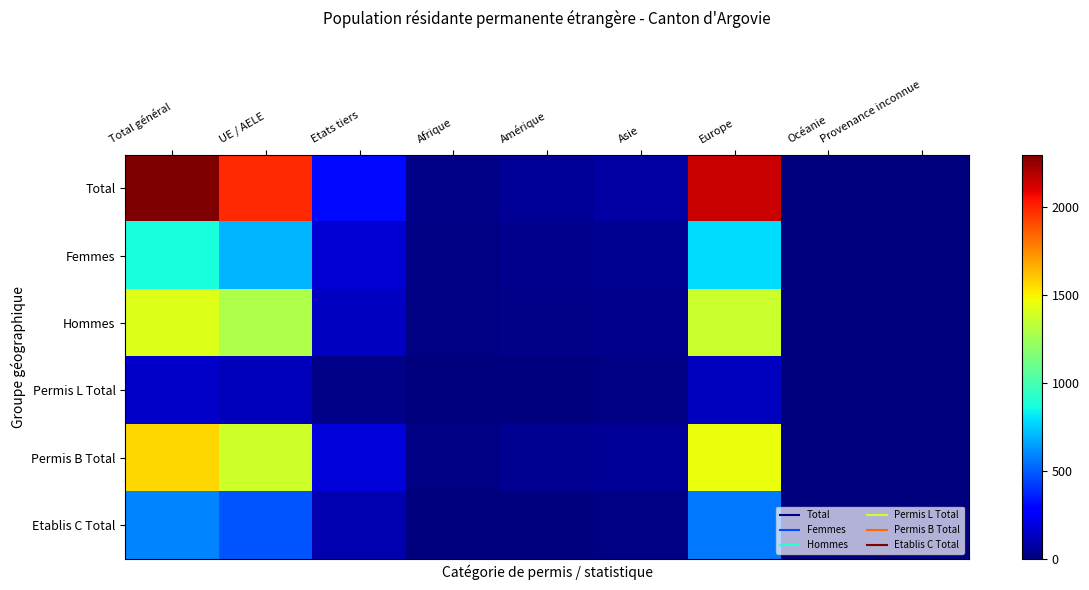

What is the total value across all series at Europe?

6456